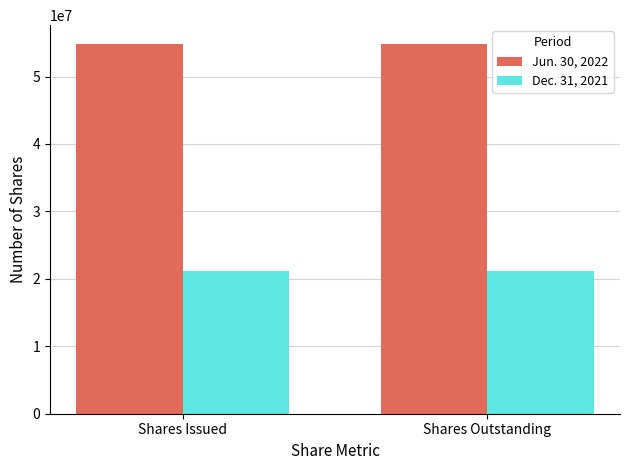

What is the difference between the highest and lowest values at Shares Outstanding?

33677233